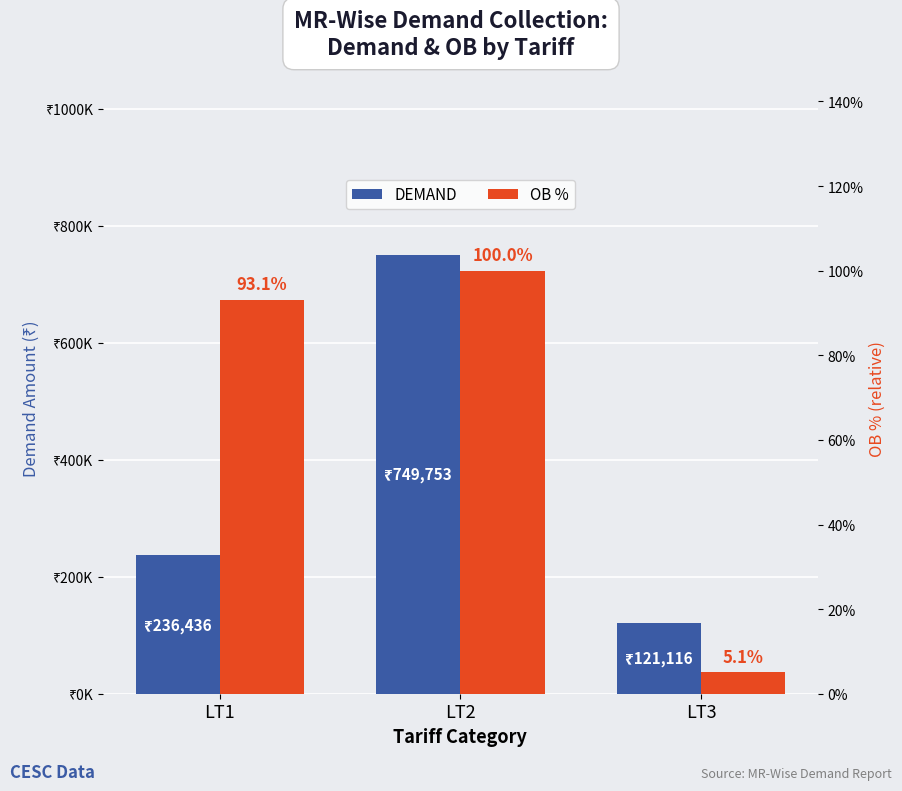

What is the difference between the maximum and minimum values in the DEMAND series?

628637.3